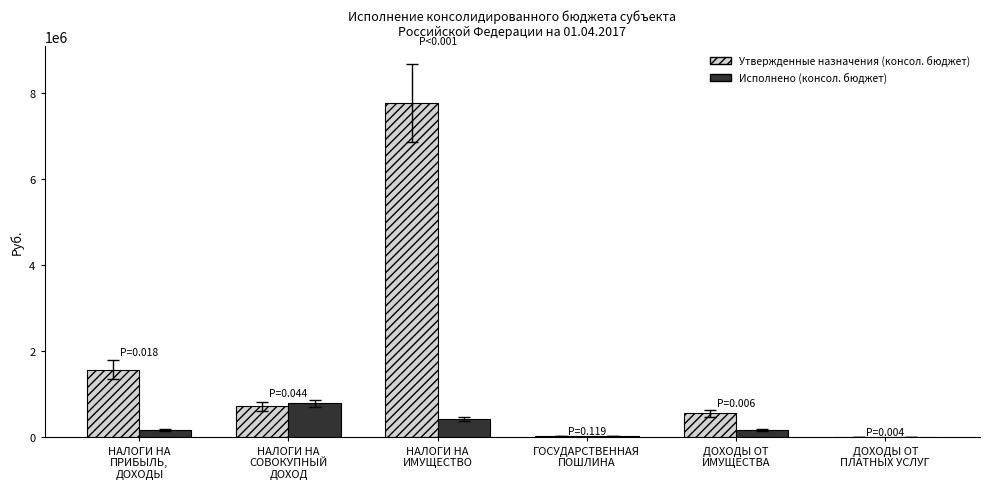

How many categories are shown in the chart?

6